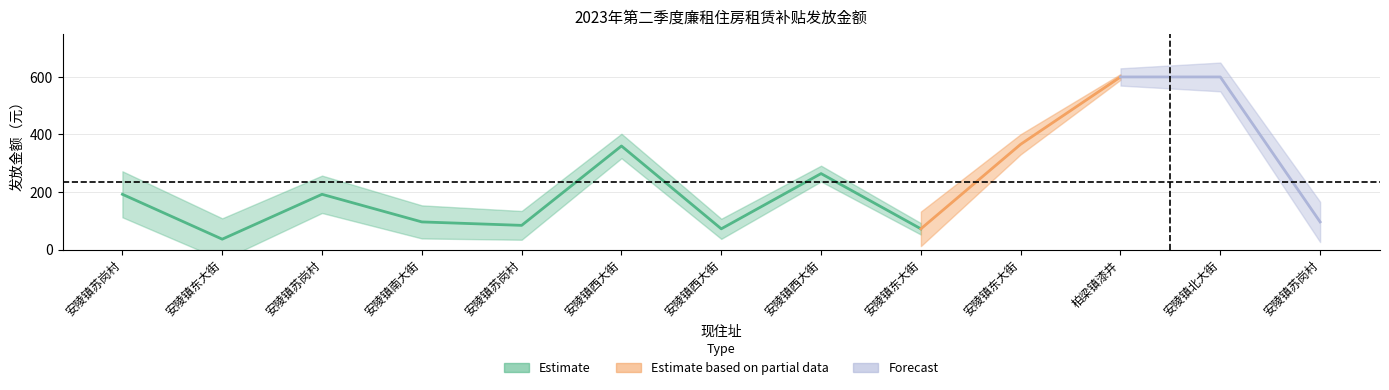

Reading right to left, what are all the values shown in this chart?

安陵镇苏岗村=96	安陵镇北大街=600	柏梁镇漆井=600	安陵镇东大街=366	安陵镇东大街=72	安陵镇西大街=264	安陵镇西大街=72	安陵镇西大街=360	安陵镇苏岗村=84	安陵镇南大街=96	安陵镇苏岗村=192	安陵镇东大街=36	安陵镇苏岗村=192